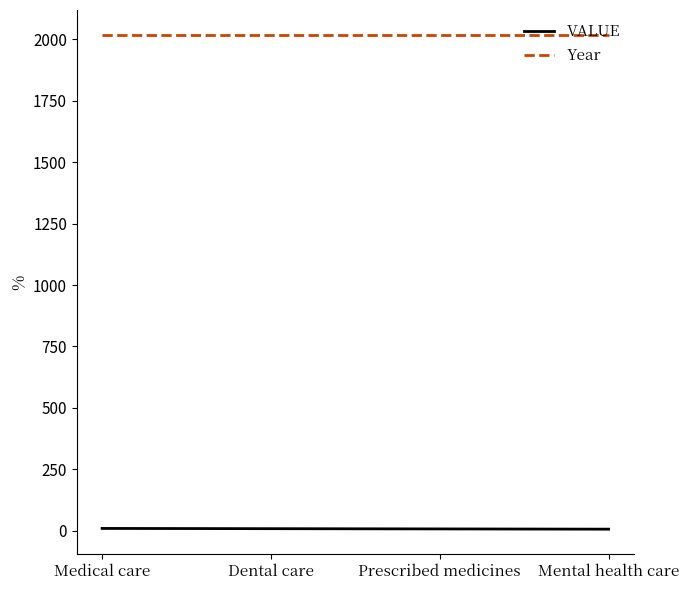

True or false: Year has more than 1 interior local peaks.

False